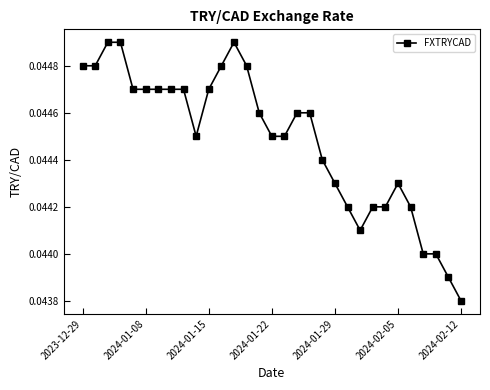

Count the values in the range 0 to 1.

31